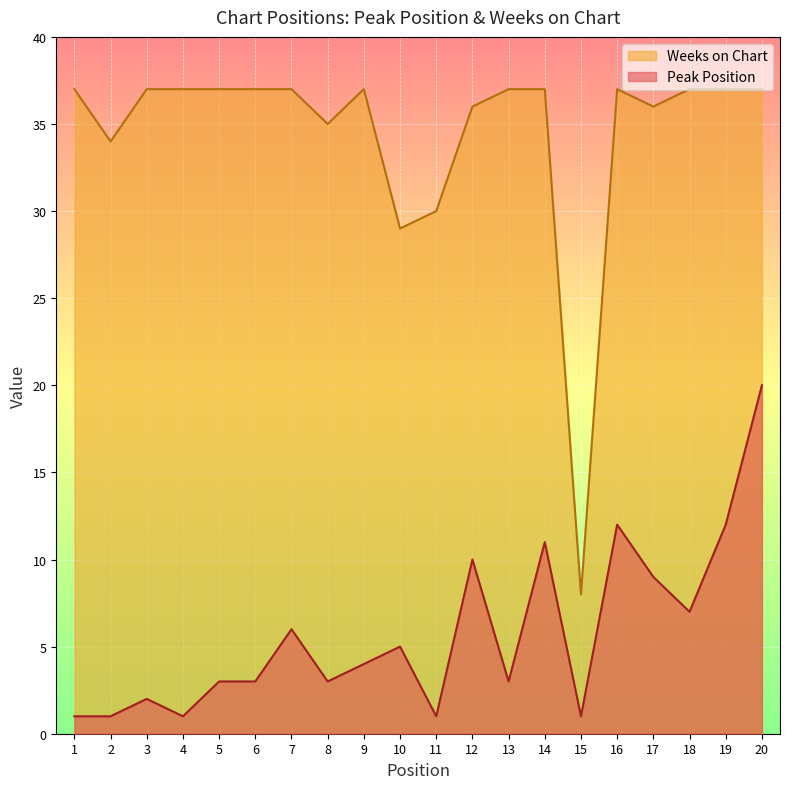

Reading left to right, what are all the values shown in this chart?

Peak Position: 1	1	2	1	3	3	6	3	4	5	1	10	3	11	1	12	9	7	12	20
Weeks on Chart: 37	34	37	37	37	37	37	35	37	29	30	36	37	37	8	37	36	37	37	37